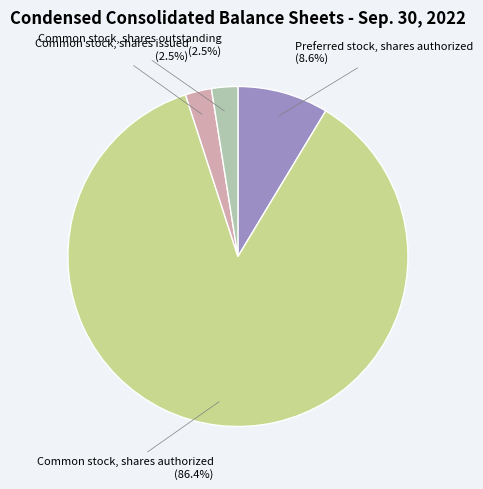

What is the ratio of the value at Common stock, shares issued to the value at Common stock, shares outstanding?

1.0